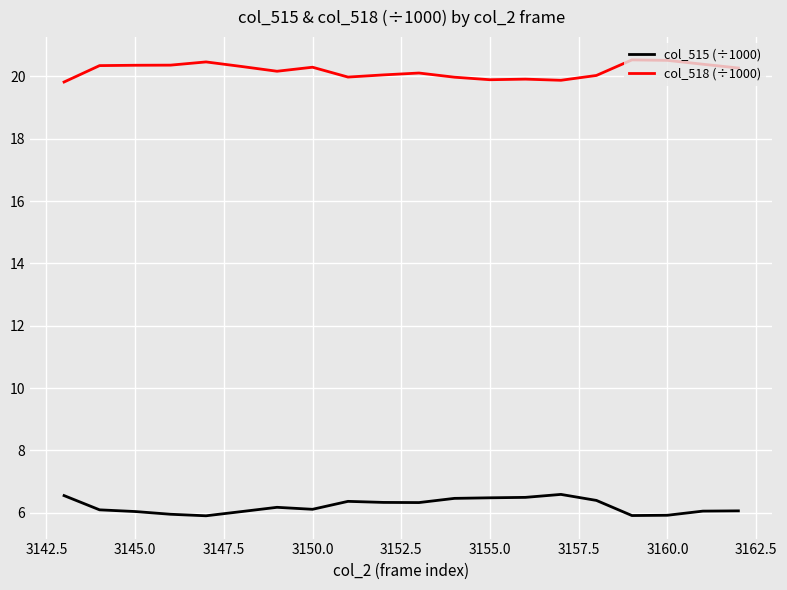

List the series in order of their peak value, highest first.

col_518 (÷1000), col_515 (÷1000)